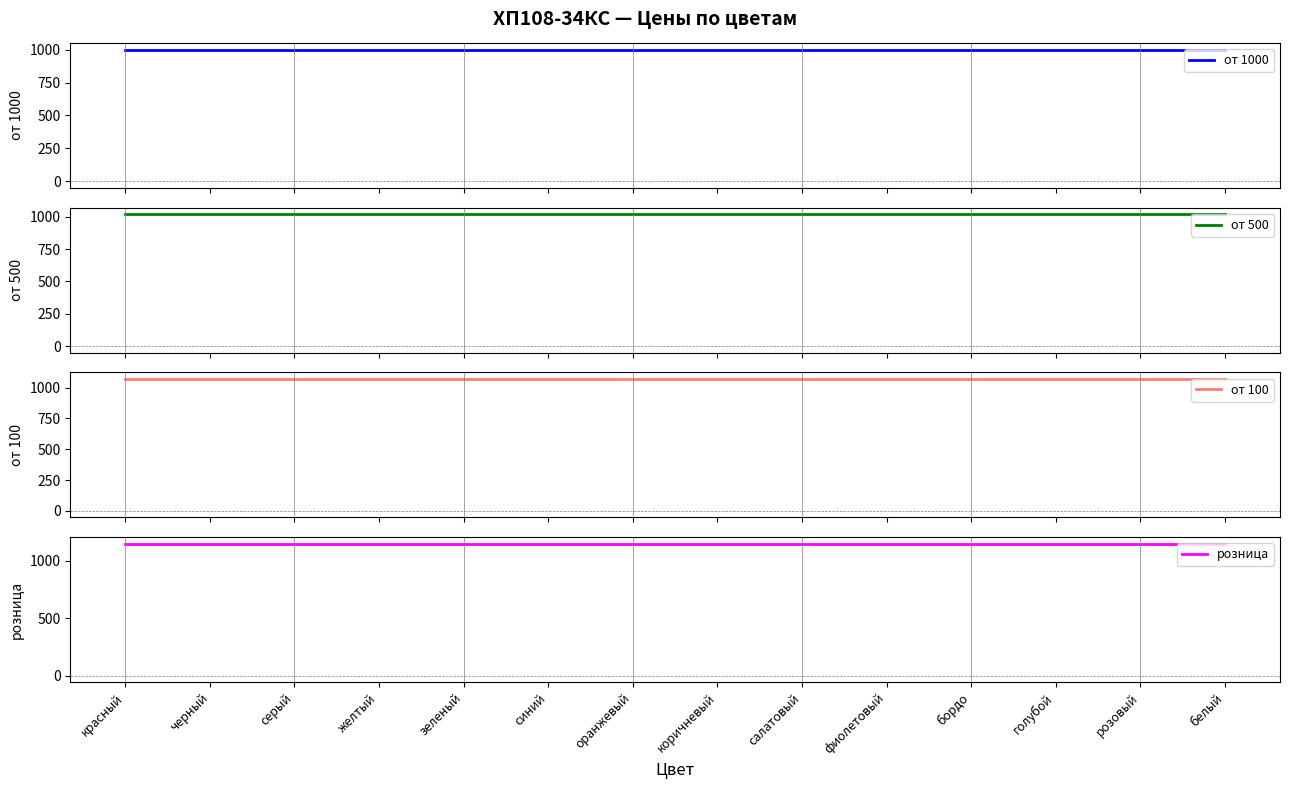

True or false: от 500 and от 1000 intersect in this chart.

False